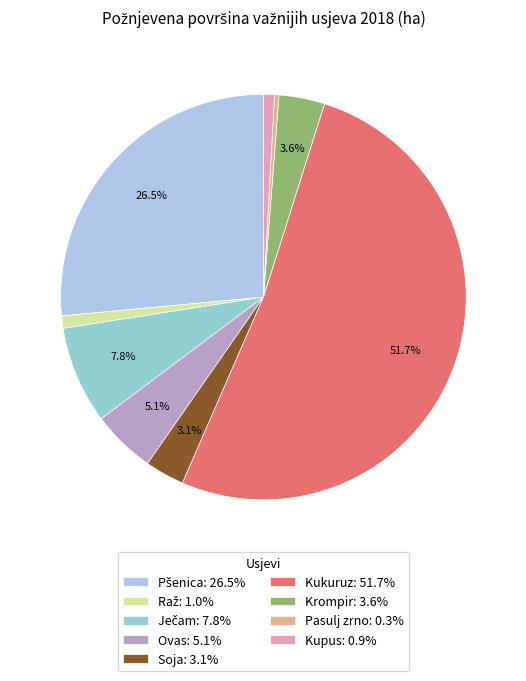

To the nearest percent, what is the average slice percentage?

11%